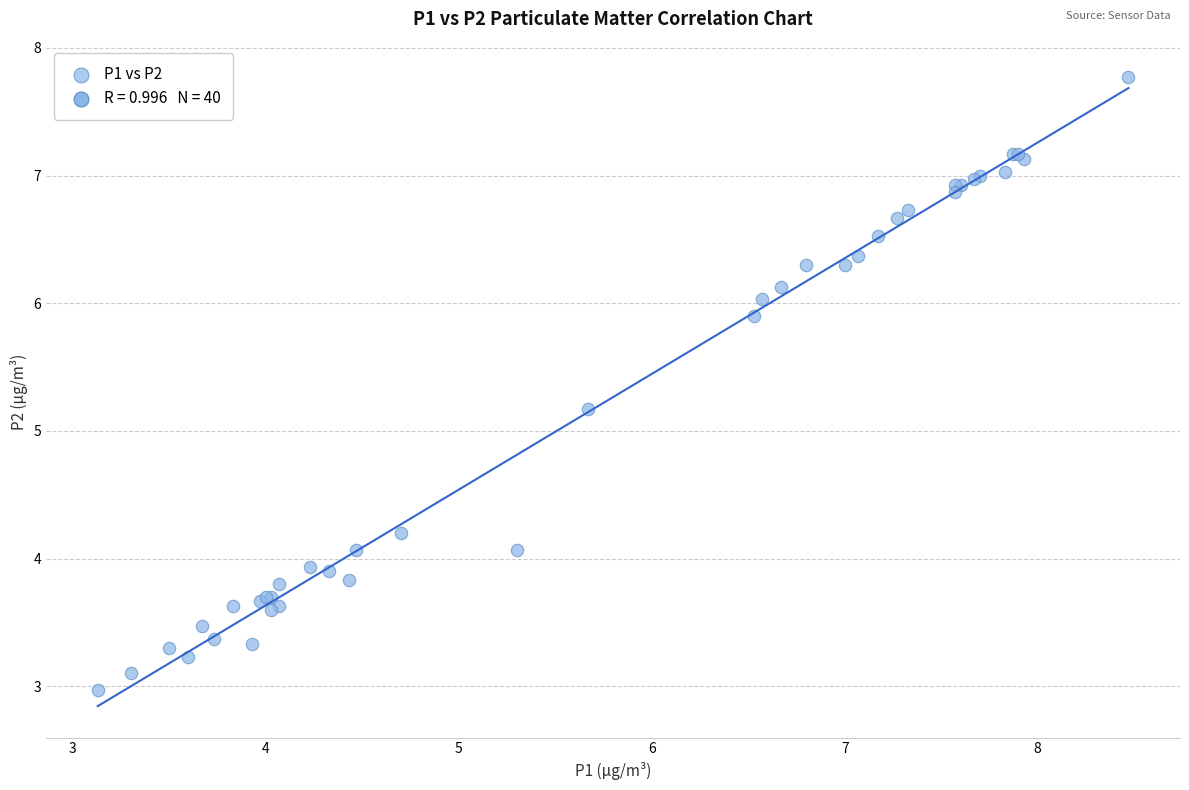

What Y value in the scatter plot is closest to 5?

5.2